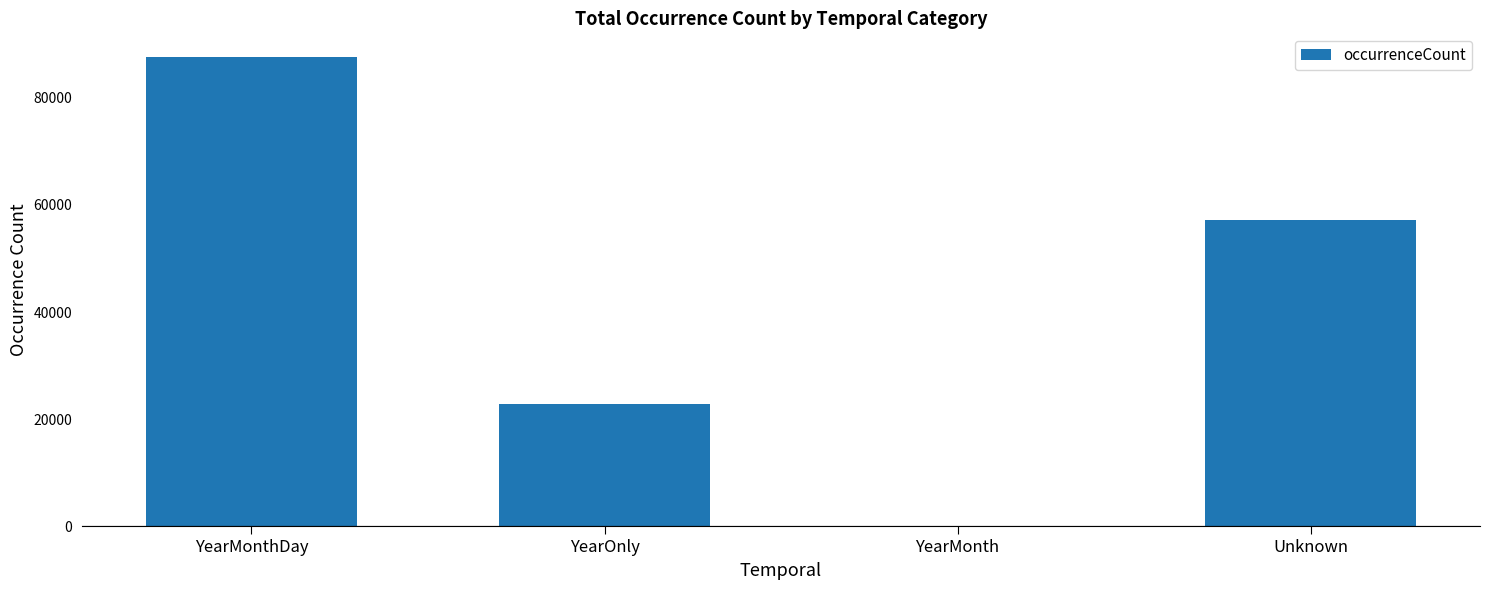

Count the values in the range 22741 to 87665.

3